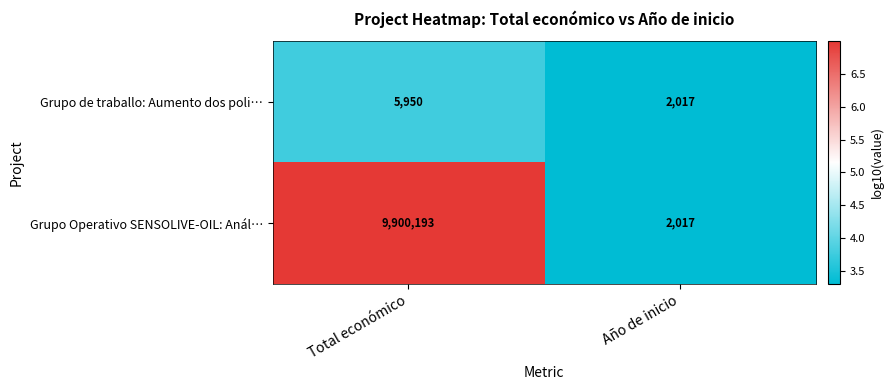

The value of Grupo Operativo SENSOLIVE-OIL: Anál… at Año de inicio is 2017. True or false?

True